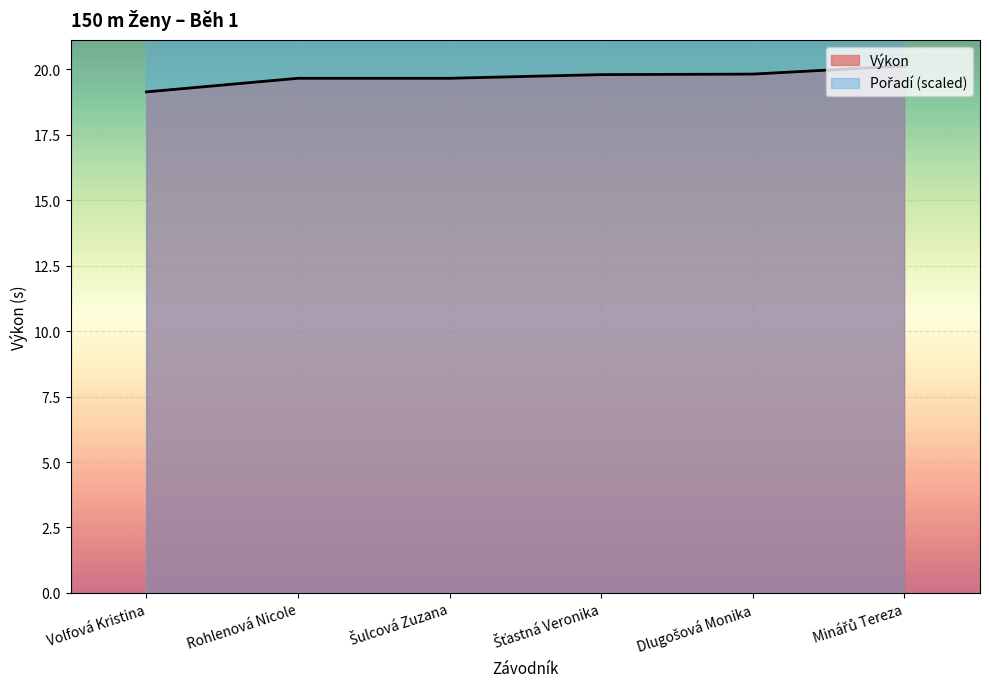

True or false: Pořadí and Výkon intersect in this chart.

False